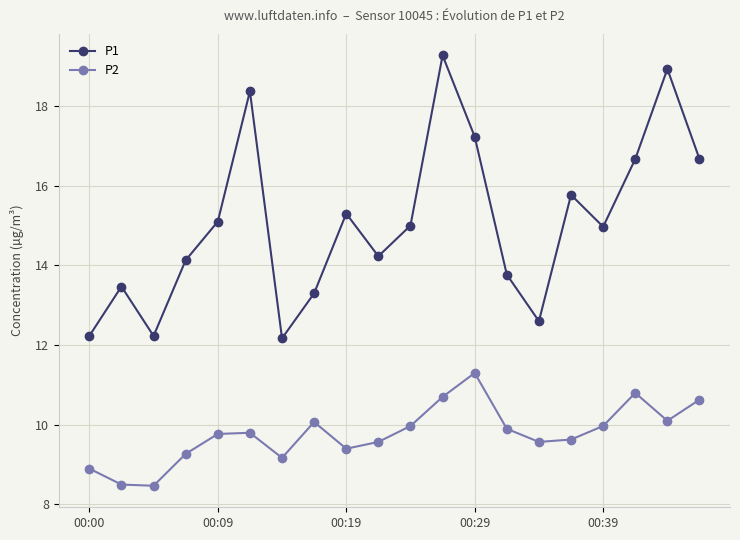

Count the number of categories in the chart.

20